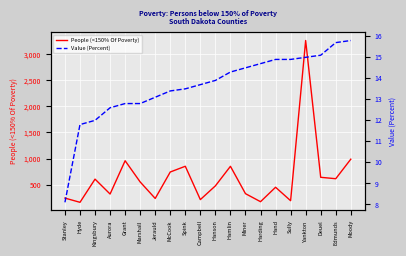

What is the label of the 5th point from the right?

Sully